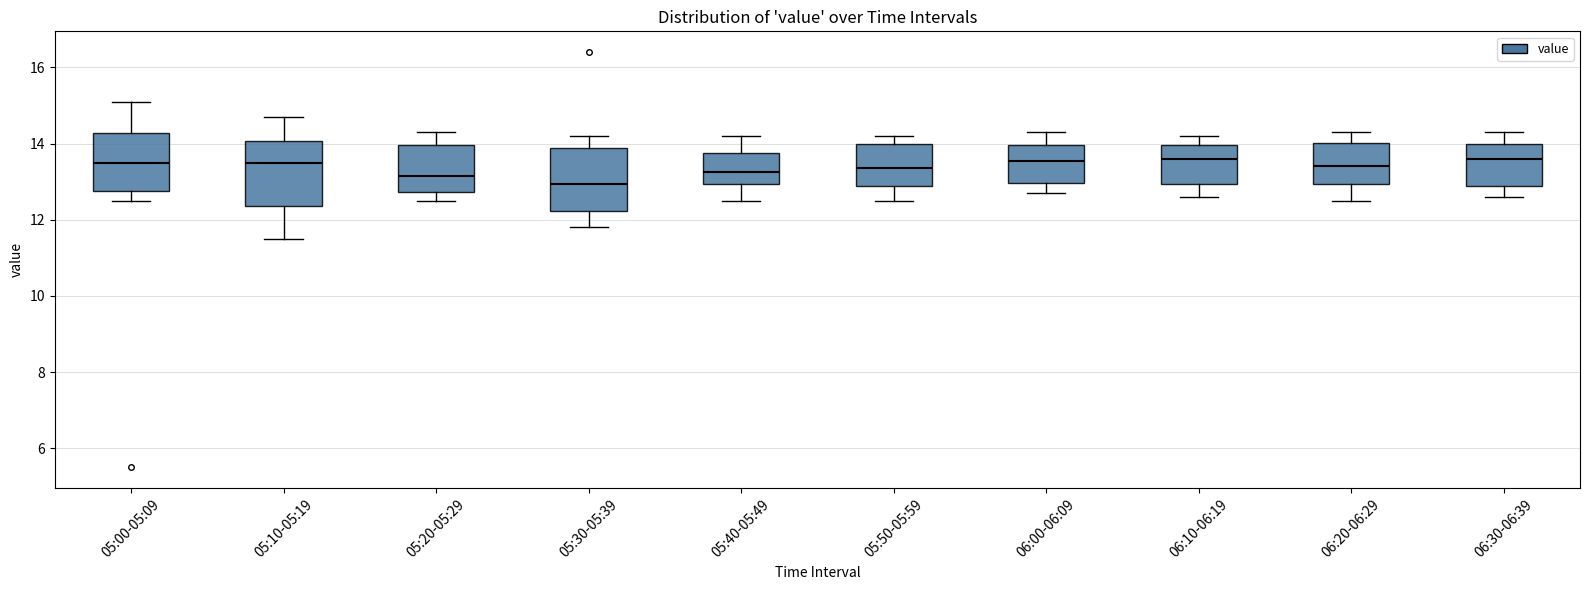

Reading left to right, read every box against the y-axis: the position of its median line, the range the box covers, and the ends of its whiskers. The values are not printed on the chart, so give them approximately, as read against the axis.

05:00-05:09: median 13.6, box 12.8 to 14.2, whiskers 12.6 to 15.2
05:10-05:19: median 13.6, box 12.4 to 14.0, whiskers 11.6 to 14.8
05:20-05:29: median 13.2, box 12.8 to 14.0, whiskers 12.6 to 14.4
05:30-05:39: median 13.0, box 12.2 to 13.8, whiskers 11.8 to 14.2
05:40-05:49: median 13.2, box 13.0 to 13.8, whiskers 12.6 to 14.2
05:50-05:59: median 13.4, box 12.8 to 14.0, whiskers 12.6 to 14.2
06:00-06:09: median 13.6, box 13.0 to 14.0, whiskers 12.8 to 14.4
06:10-06:19: median 13.6, box 13.0 to 14.0, whiskers 12.6 to 14.2
06:20-06:29: median 13.4, box 13.0 to 14.0, whiskers 12.6 to 14.4
06:30-06:39: median 13.6, box 12.8 to 14.0, whiskers 12.6 to 14.4